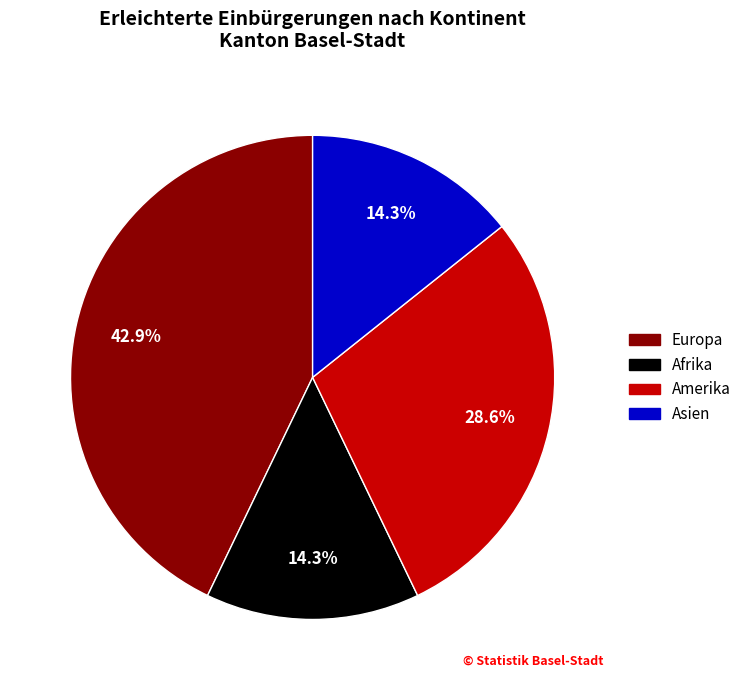

What is the largest slice in the pie chart?

Europa